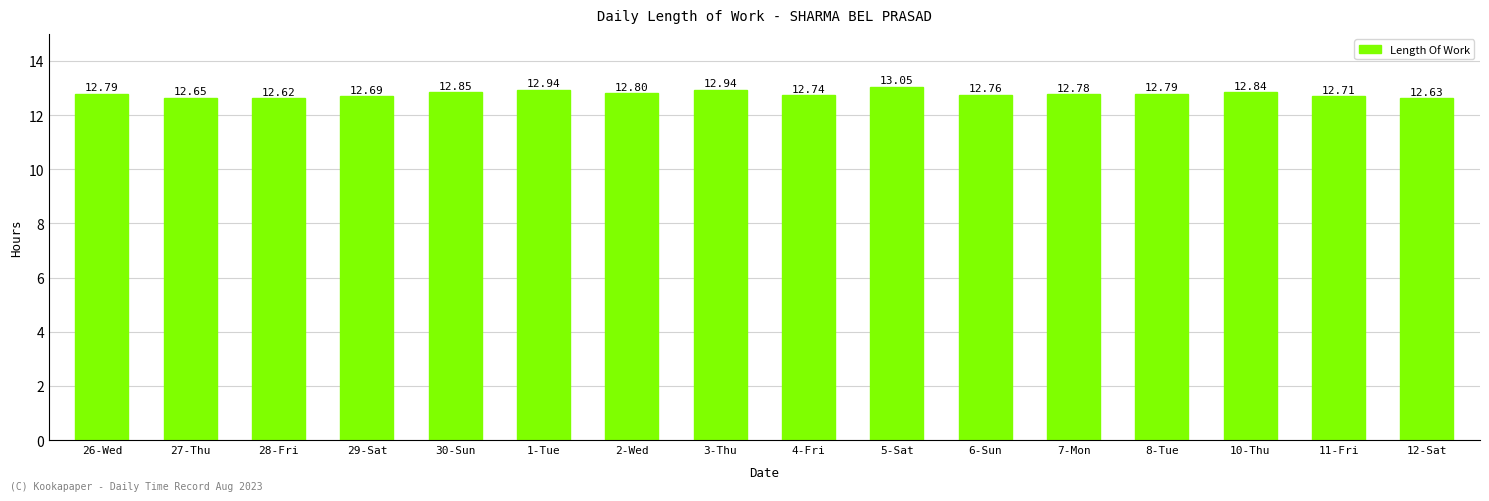

What is the difference between the maximum and second lowest values?

0.4